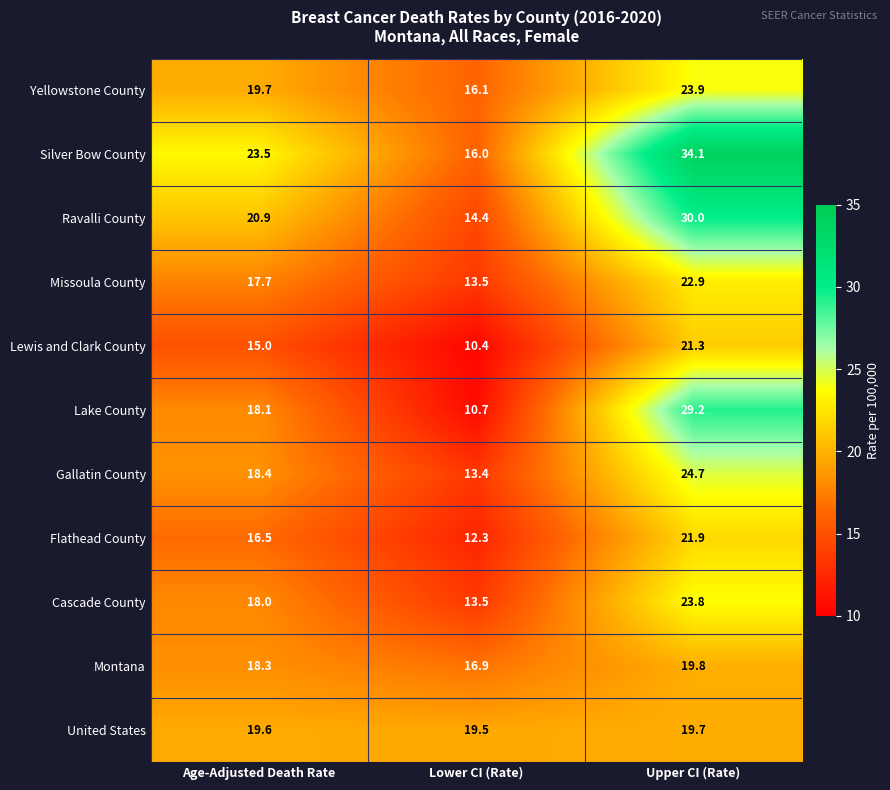

The Lake County series shows 11.4 at Age-Adjusted Death Rate. True or false?

False